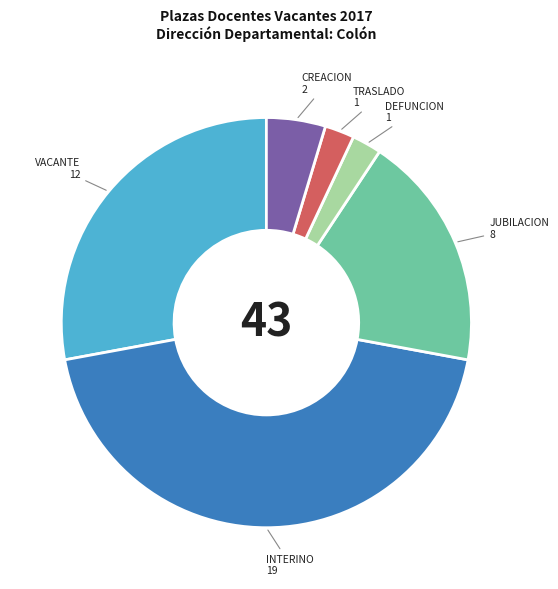

Does any single category account for the majority?

No